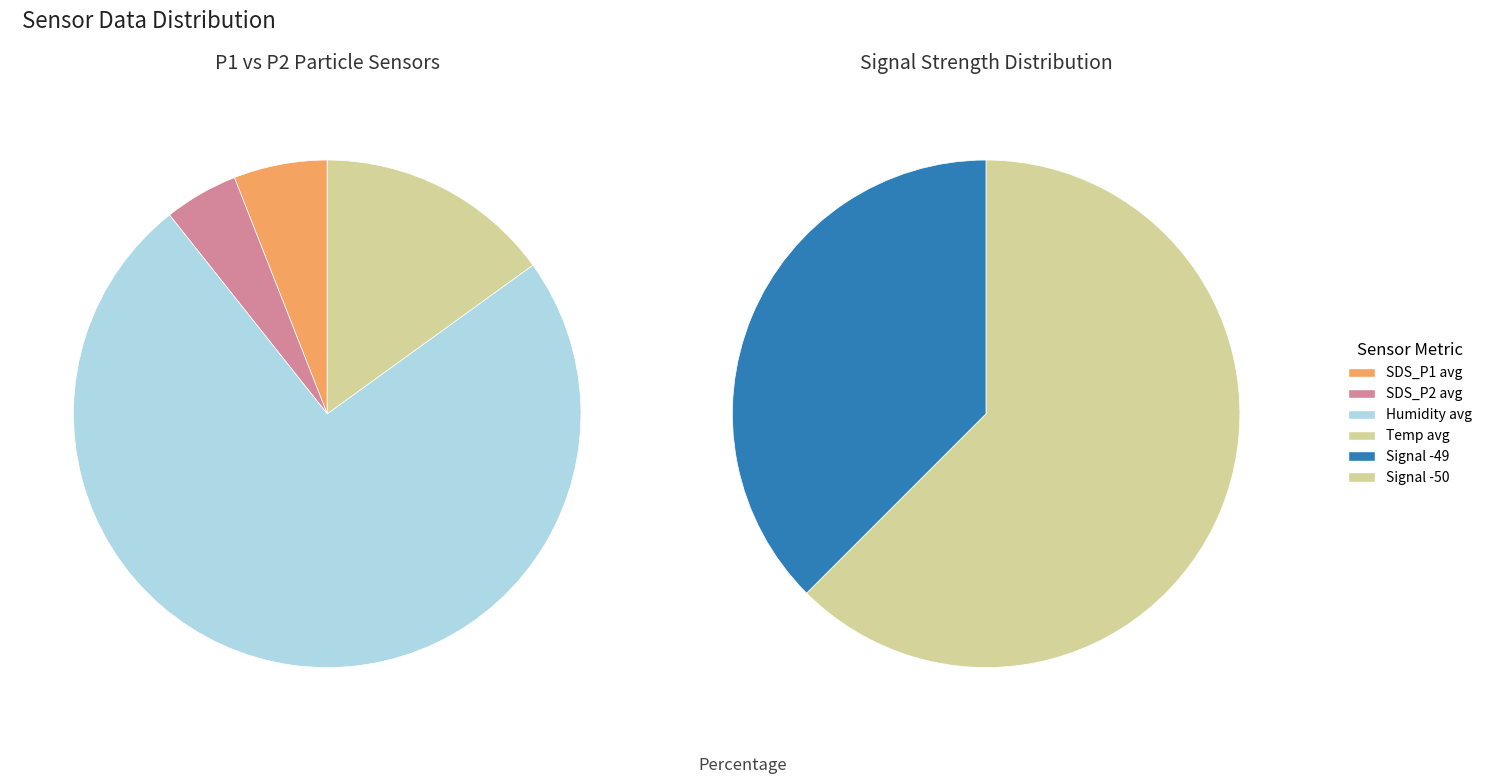

Is the sum of 1 and 39 greater than half?

No